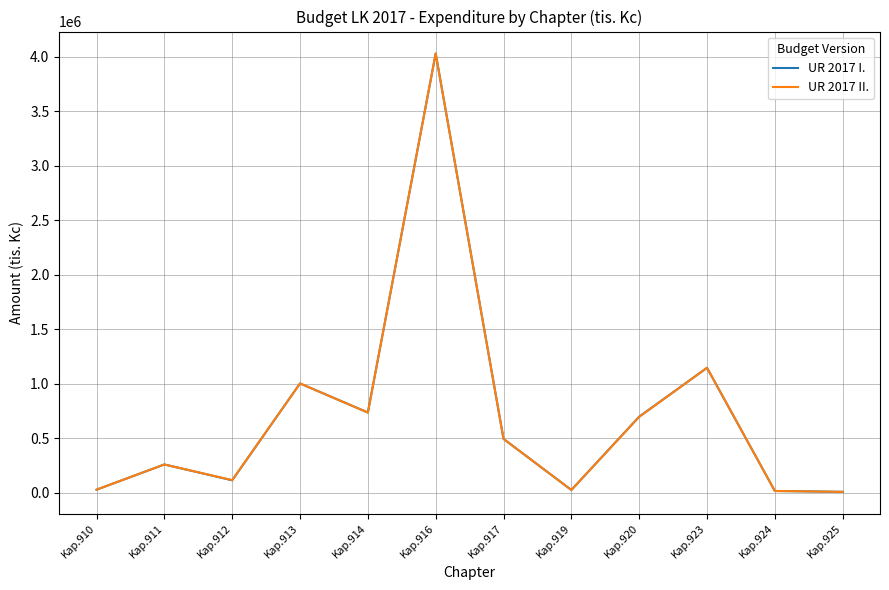

At which category is the sum across all series the highest?

Kap.916